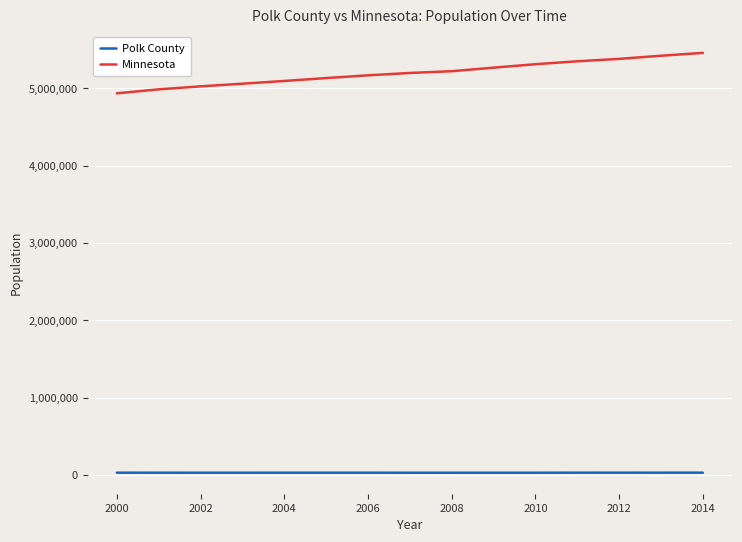

Which series has the widest spread of values?

Minnesota